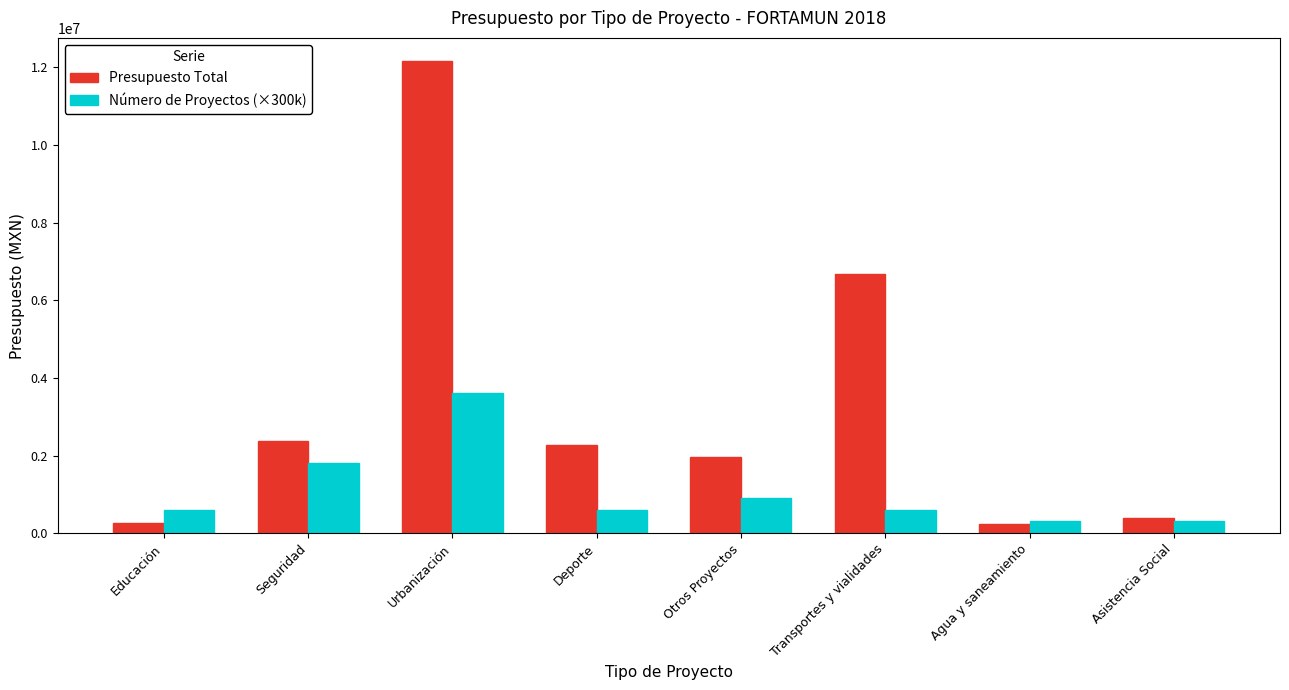

At which label does Presupuesto Total reach its peak?

Urbanización